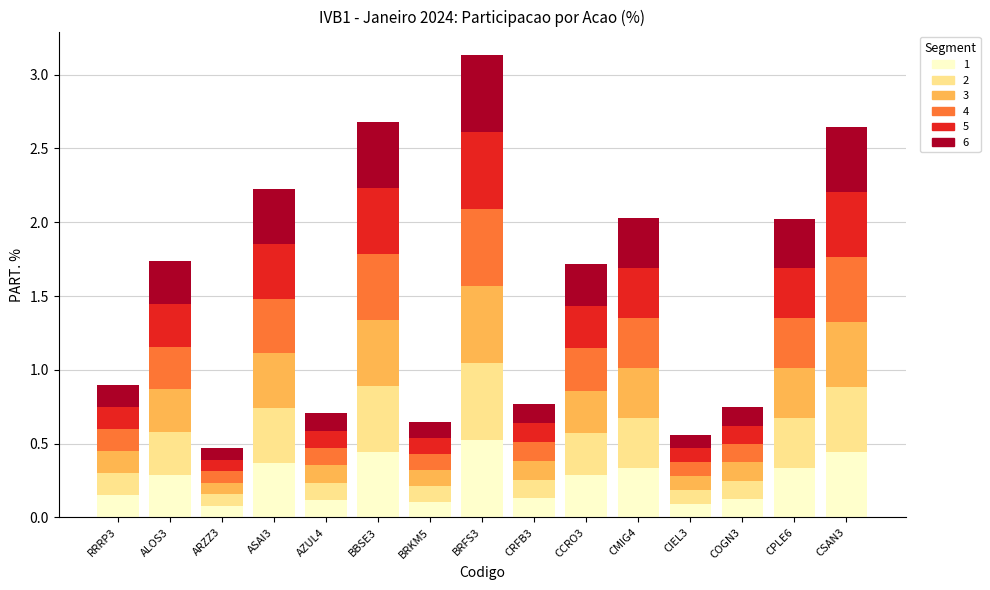

At which category is the sum across all series the highest?

BRFS3